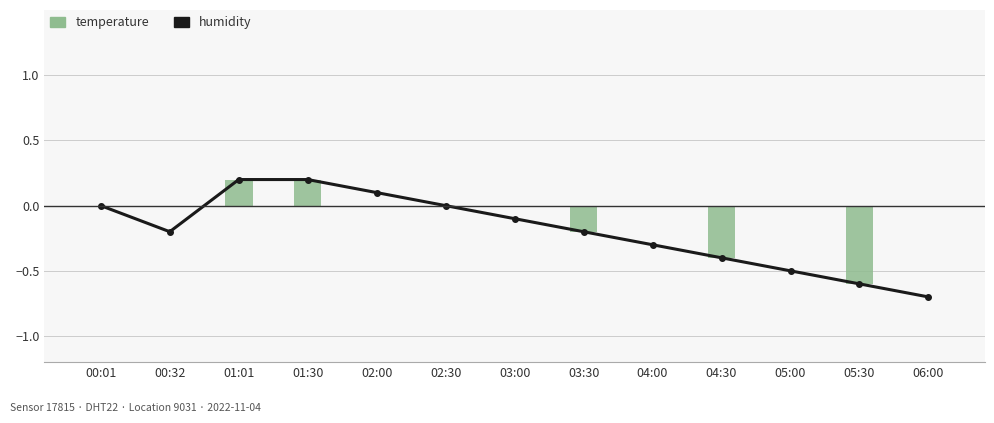

What is the average value of the temperature (bar) series?

-0.1